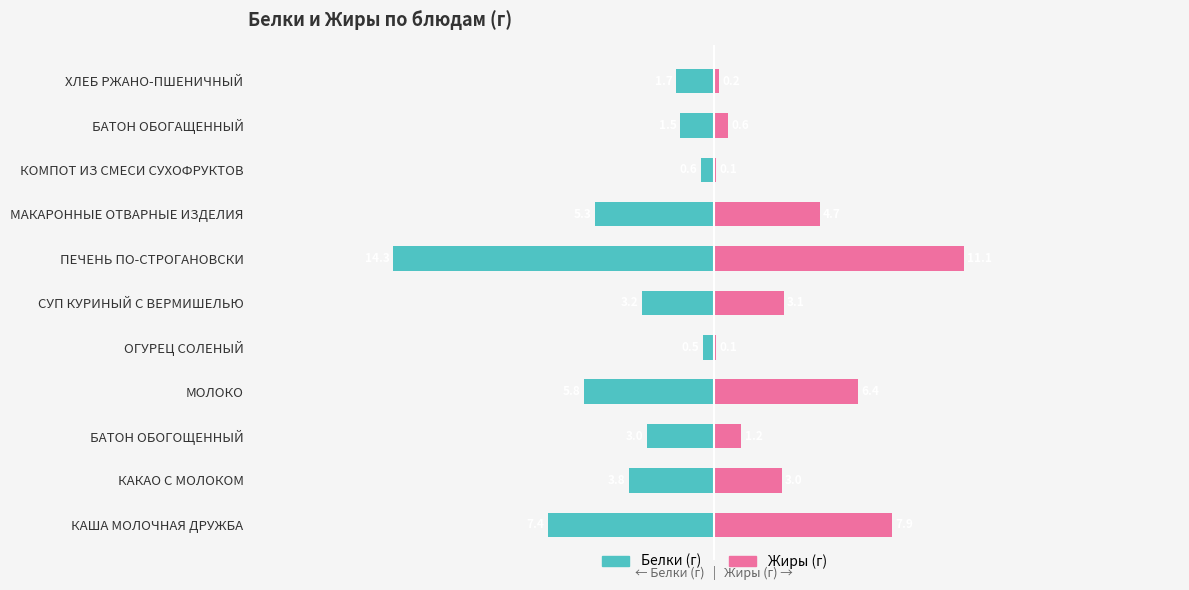

The Белки series shows -7.4 at КАША МОЛОЧНАЯ ДРУЖБА. True or false?

True